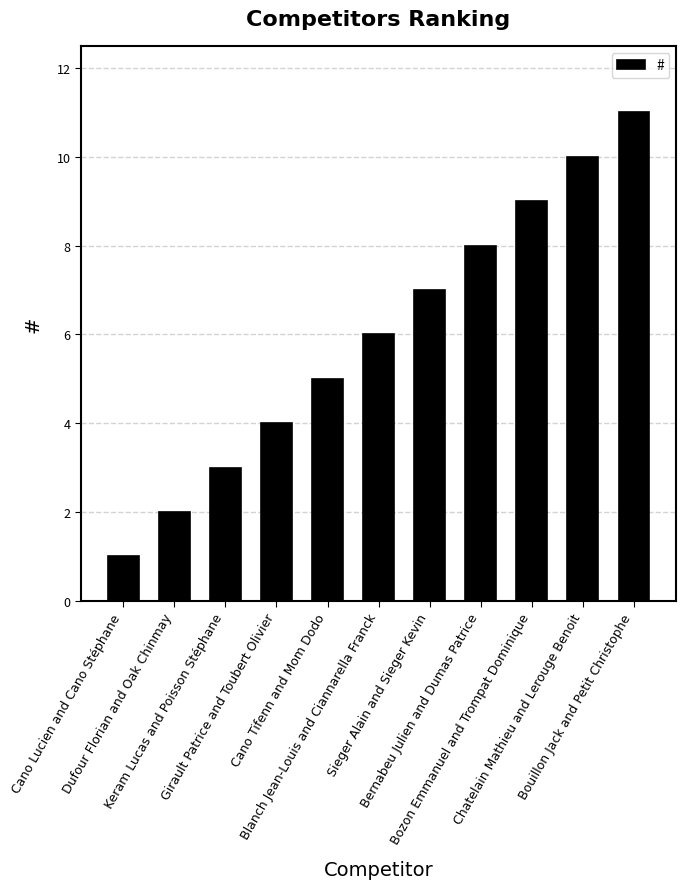

Rank the categories by value from lowest to highest.

Cano Lucien and Cano Stéphane, Dufour Florian and Oak Chinmay, Keram Lucas and Poisson Stéphane, Girault Patrice and Toubert Olivier, Cano Tifenn and Mom Dodo, Blanch Jean-Louis and Ciannarella Franck, Sieger Alain and Sieger Kevin, Bernabeu Julien and Dumas Patrice, Bozon Emmanuel and Trompat Dominique, Chatelain Mathieu and Lerouge Benoit, Bouillon Jack and Petit Christophe